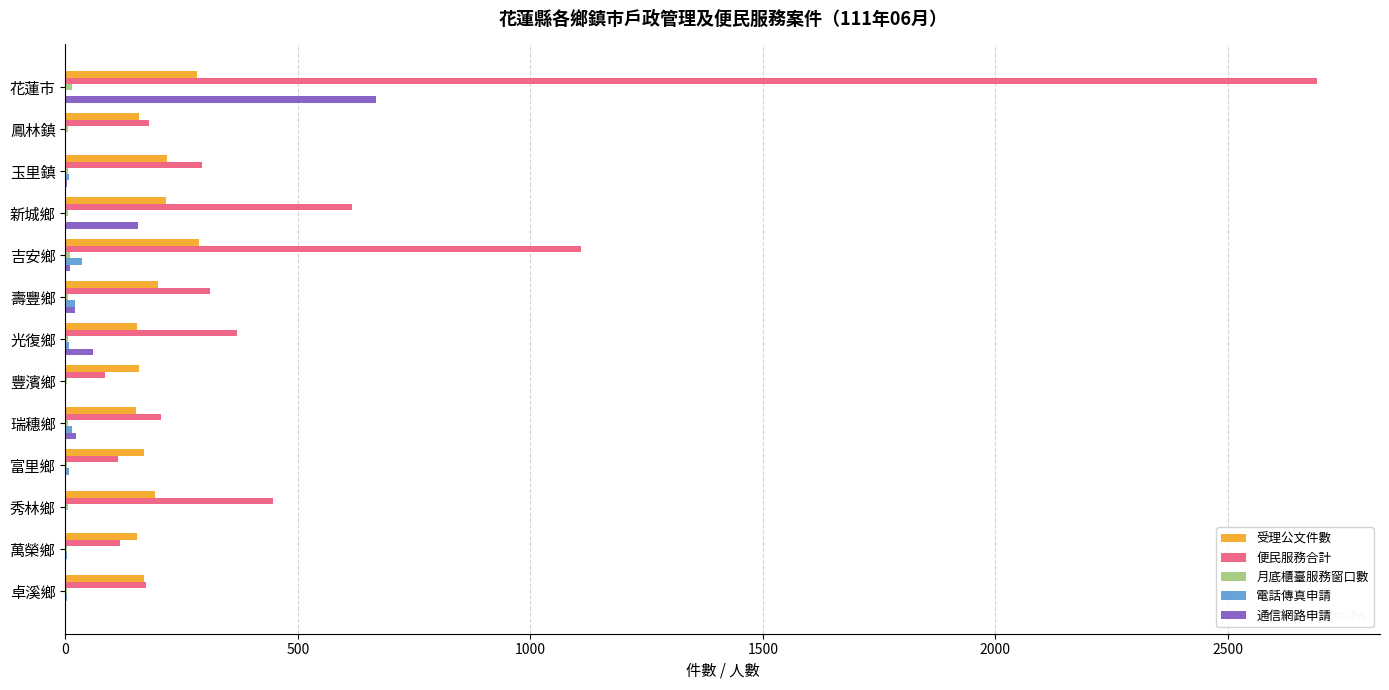

What is the sum of all 便民服務合計 values?

6713